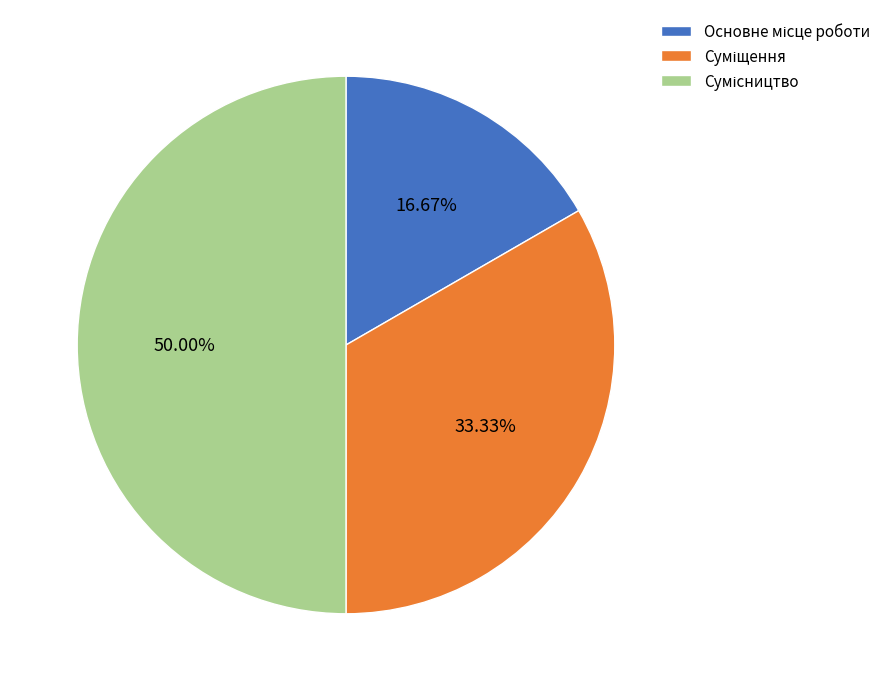

Is Суміщення the majority of the pie?

No